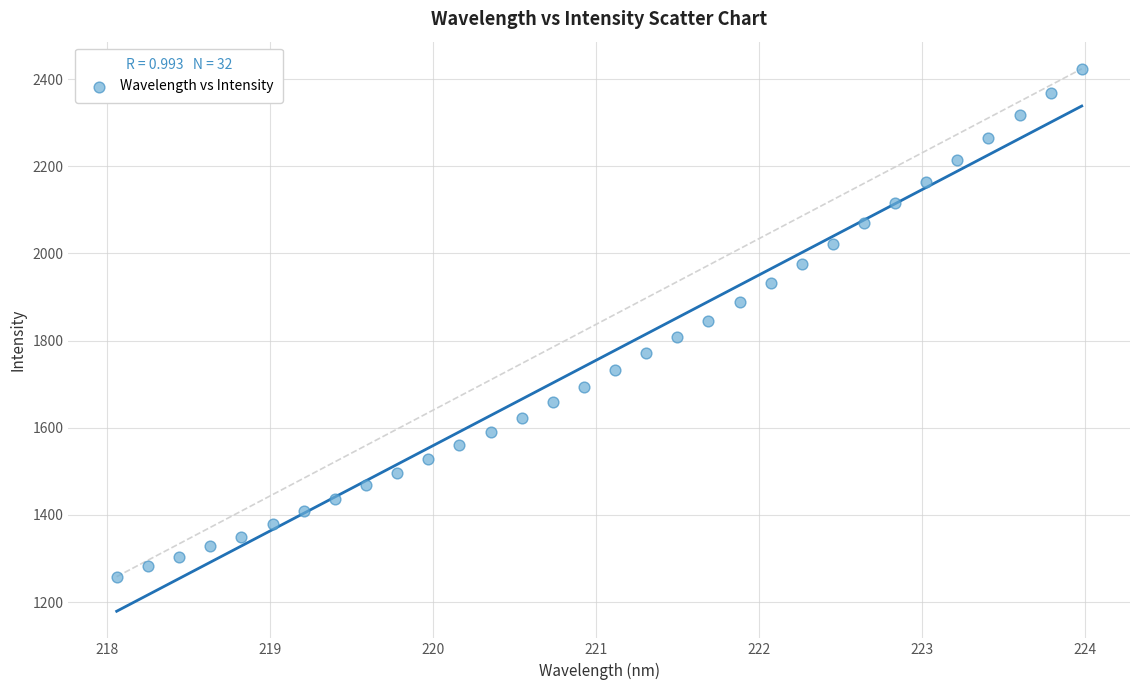

What is the range of X values (max minus min)?

5.9